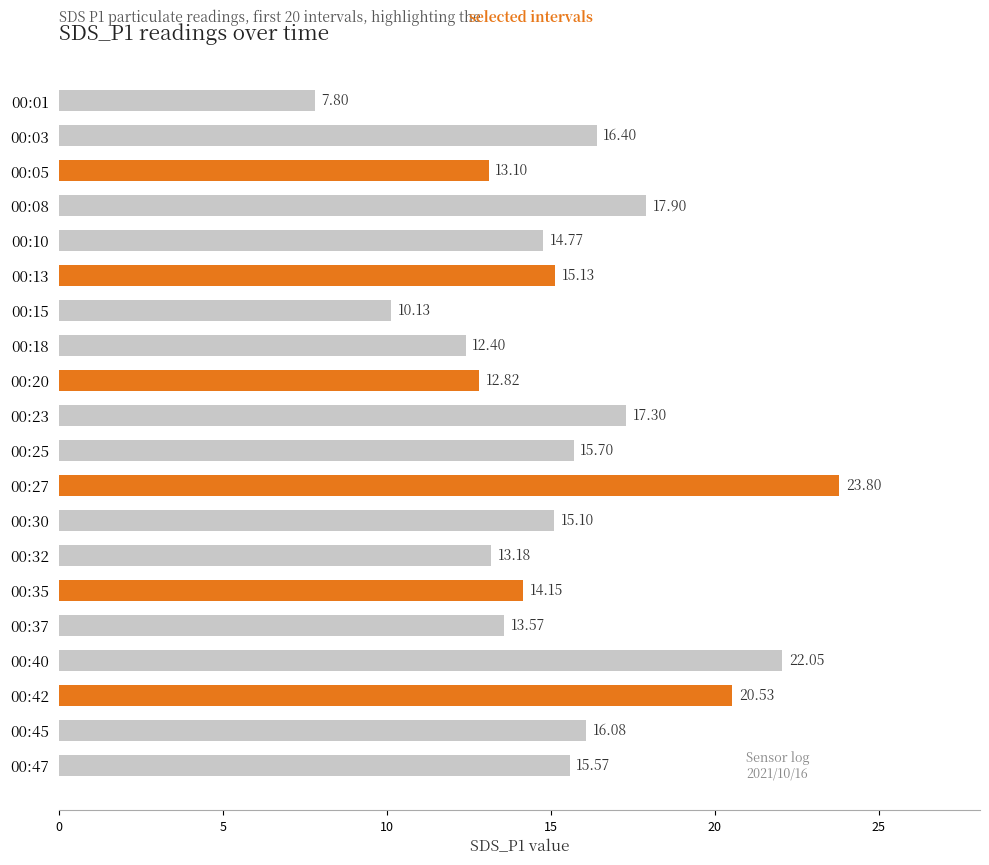

Reading left to right, list all the values displayed in this chart.

7.8	16.4	13.1	17.9	14.8	15.1	10.1	12.4	12.8	17.3	15.7	23.8	15.1	13.2	14.2	13.6	22.1	20.5	16.1	15.6